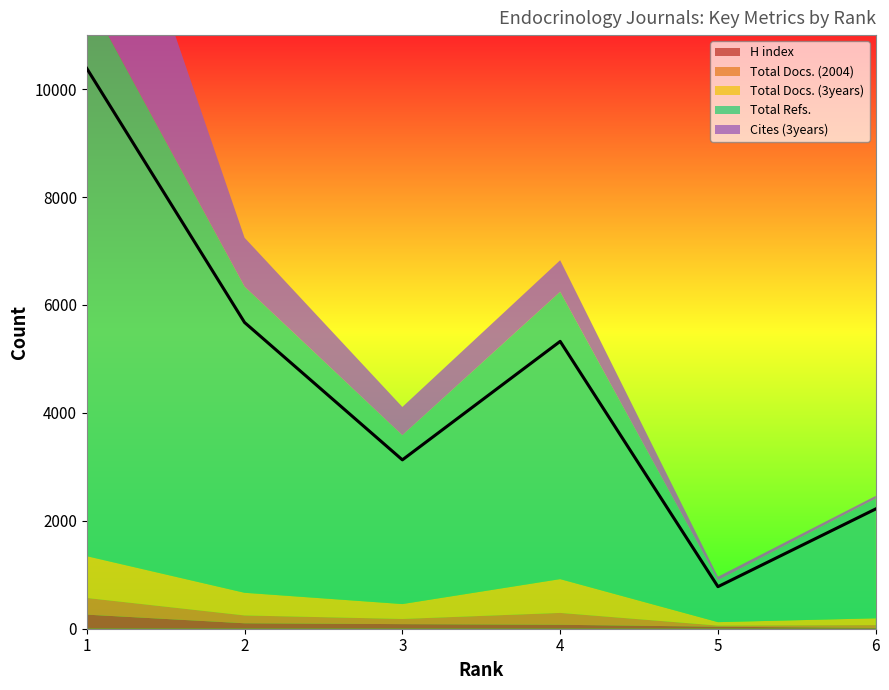

At which category does Cites (3years) reach its first local peak?

4